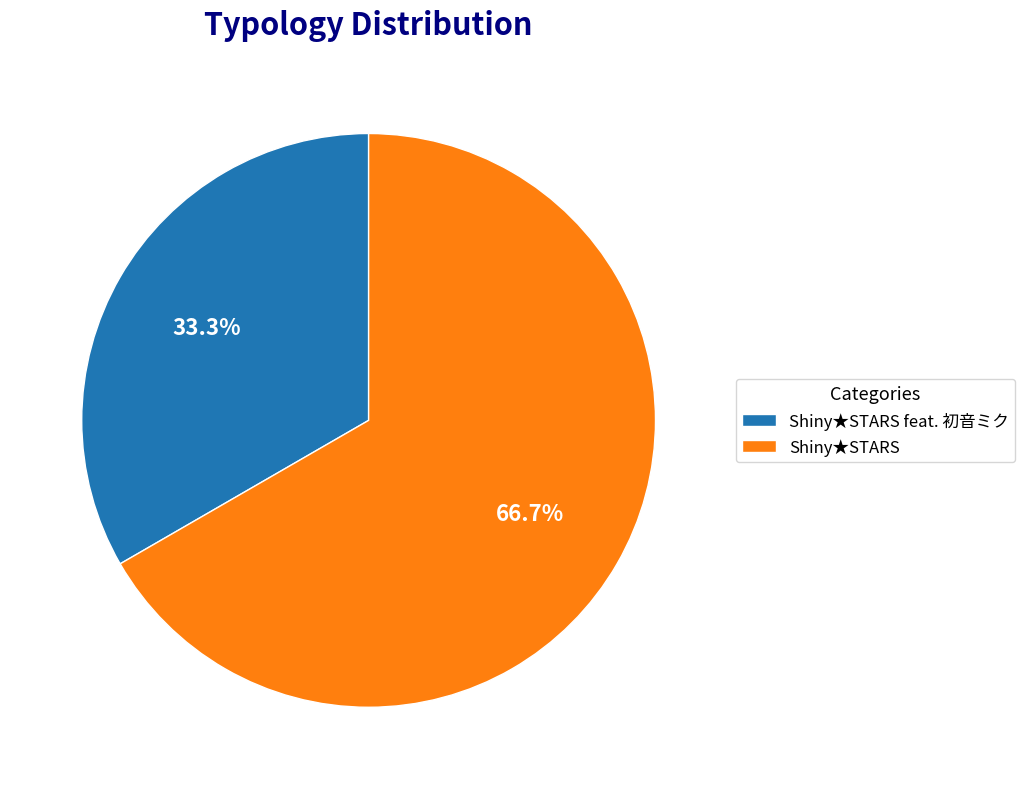

Which category has the biggest portion of the pie?

Shiny★STARS